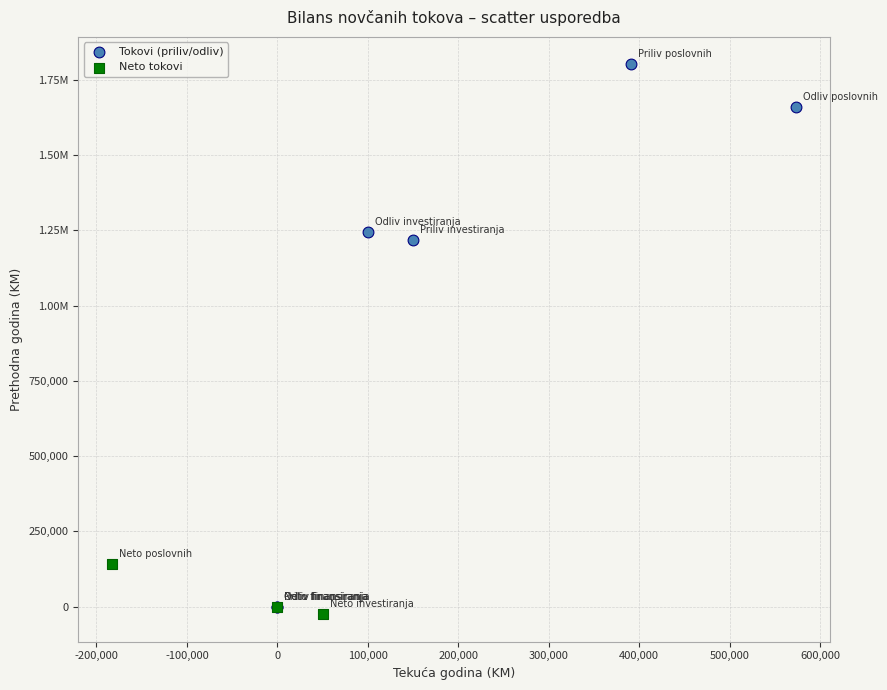

What are all the series names shown in the legend?

Tokovi (priliv/odliv), Neto tokovi